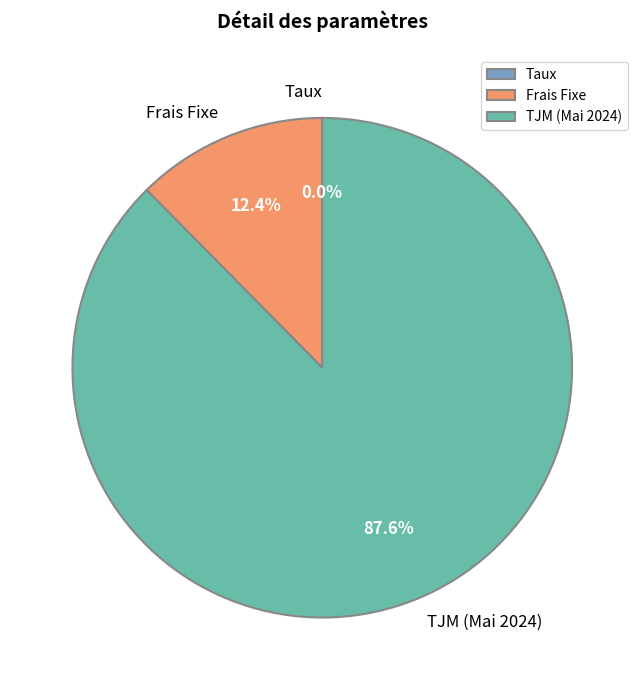

To the nearest percent, what is the average slice percentage?

33%